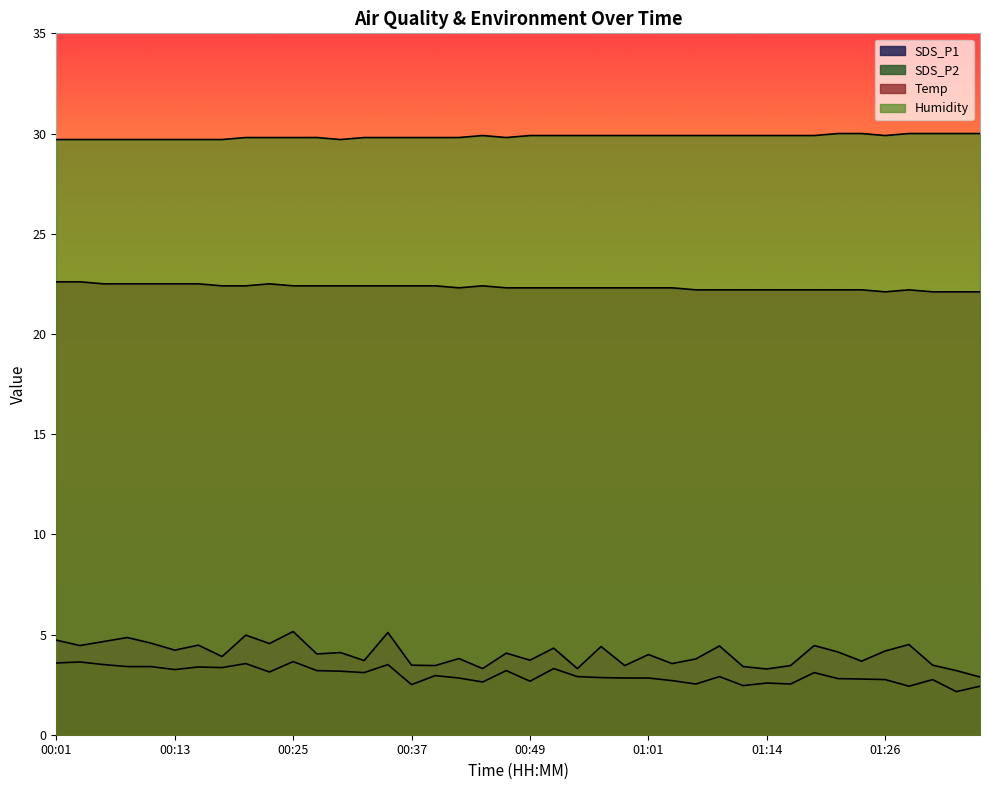

What is the total value across all series at 00:08?

60.4